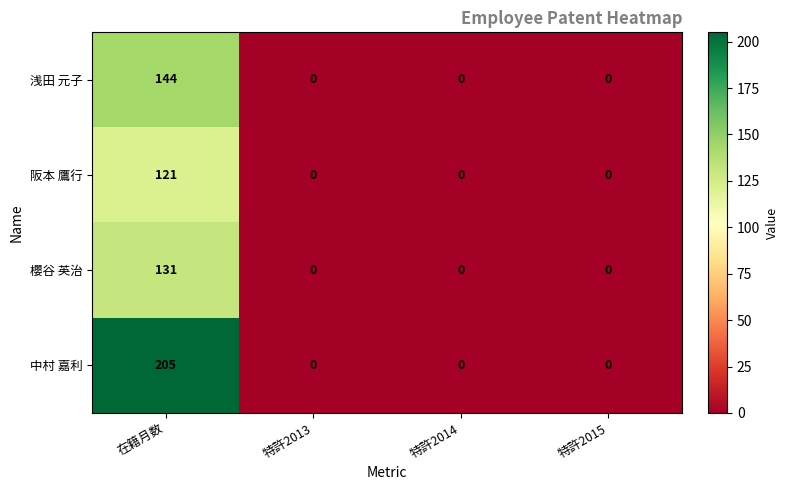

Reading left to right, transcribe all the data shown in this chart.

浅田 元子: 在籍月数=144	特許2013=0	特許2014=0	特許2015=0
阪本 鷹行: 在籍月数=121	特許2013=0	特許2014=0	特許2015=0
櫻谷 英治: 在籍月数=131	特許2013=0	特許2014=0	特許2015=0
中村 嘉利: 在籍月数=205	特許2013=0	特許2014=0	特許2015=0